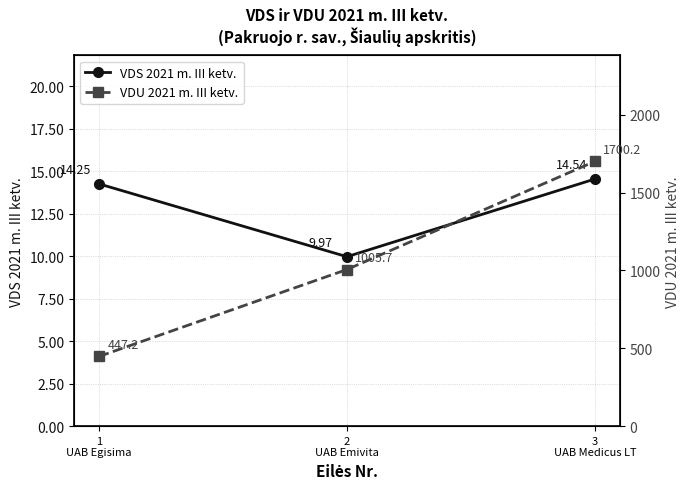

How many data points in VDU 2021 m. III ketv. are less than 1005?

1